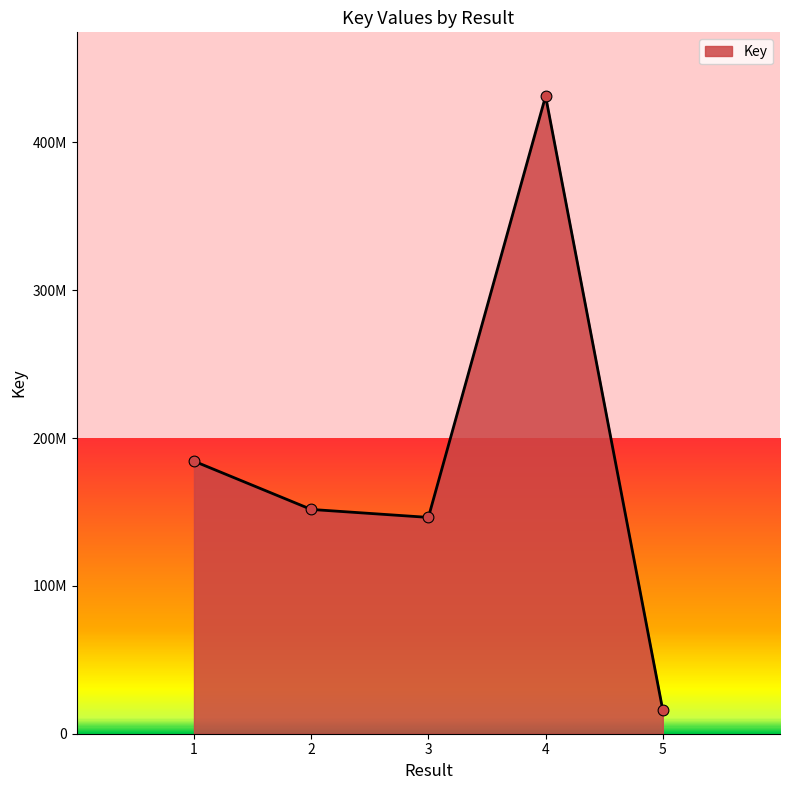

Which has a higher value, 3 or 5?

3